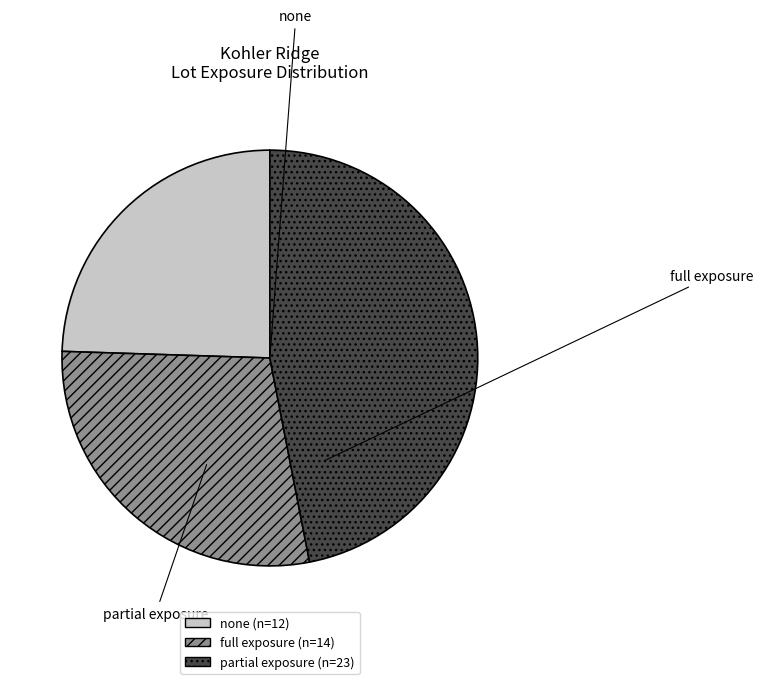

Does partial exposure account for over 50% of the chart?

No